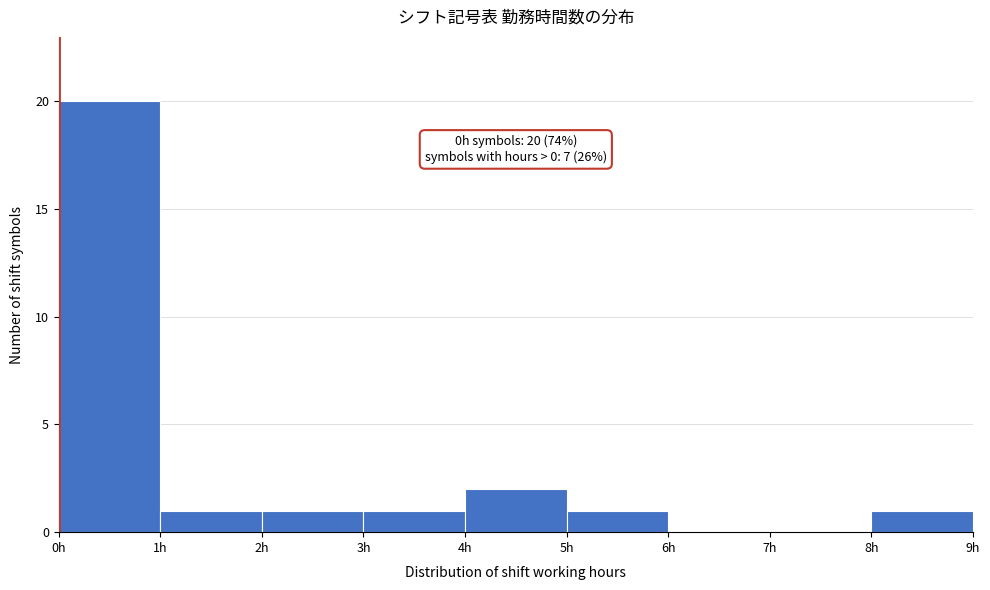

Over which range of the x-axis is the bar tallest?

0 to 1